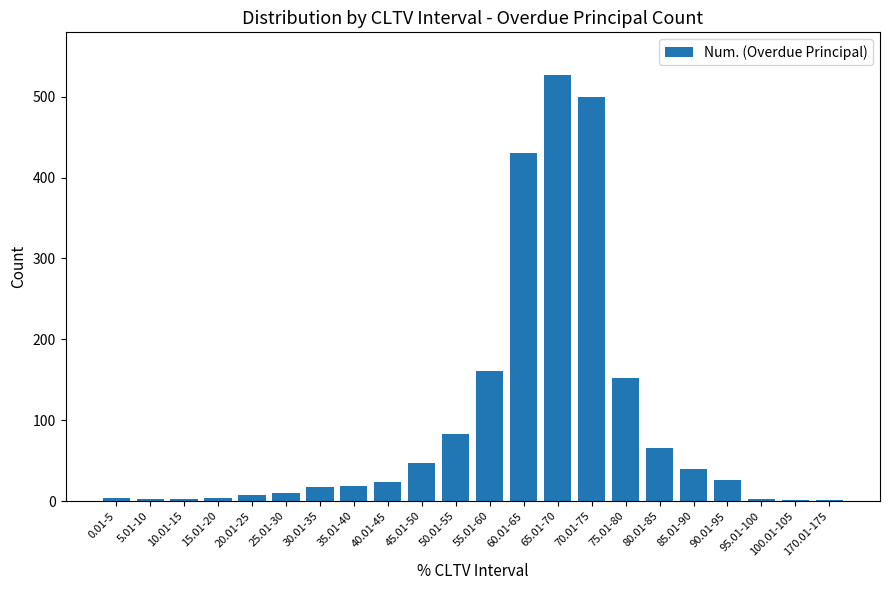

What is the maximum value shown in the chart?

527